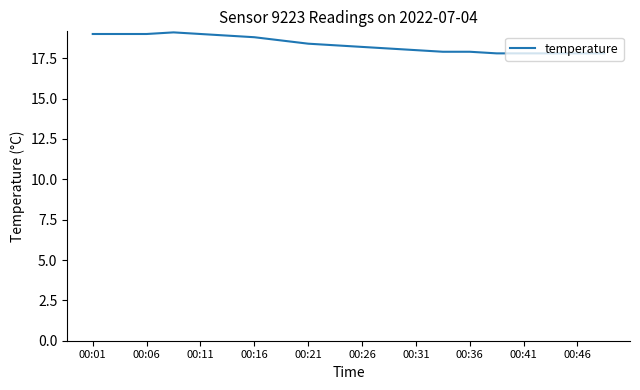

What is the difference between the maximum and minimum values?

1.3